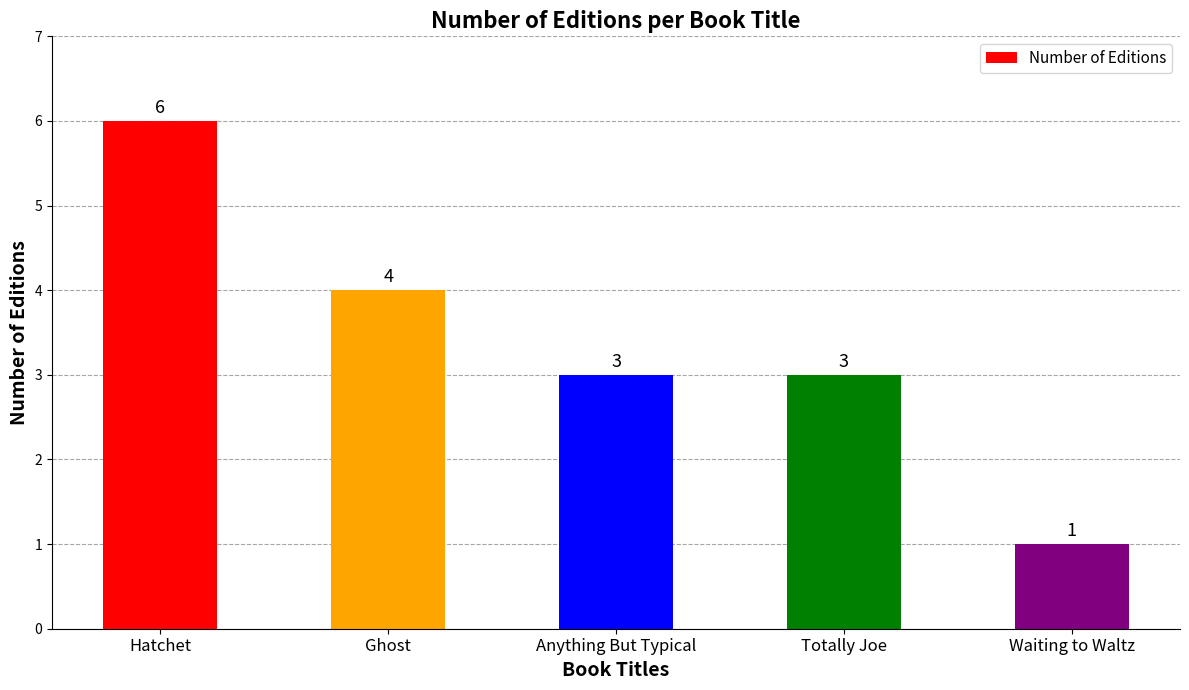

Reading right to left, extract all data points from this chart.

1	3	3	4	6